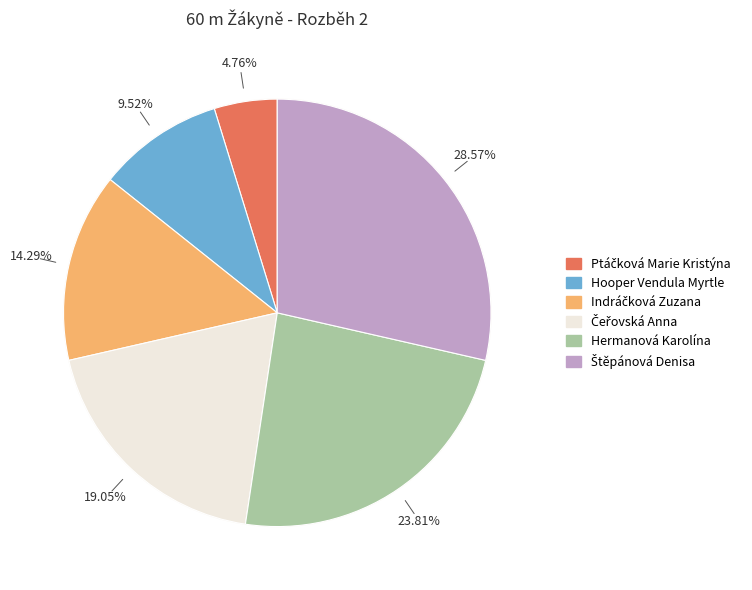

What is the change in value from Čeřovská Anna to Hermanová Karolína?

+1